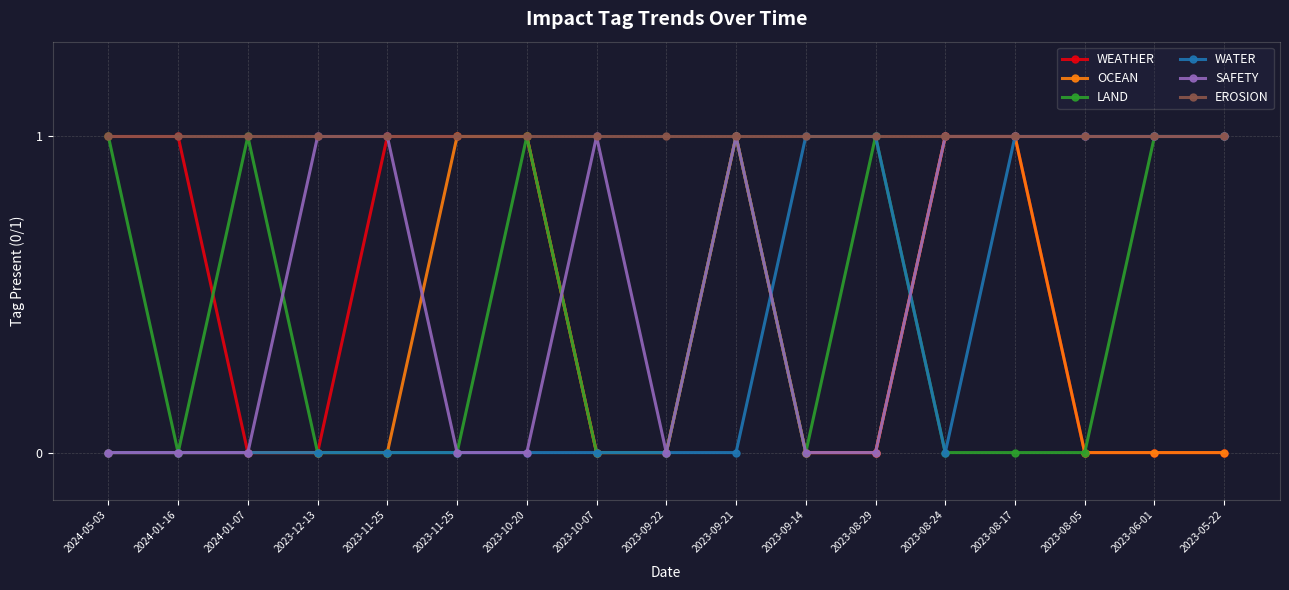

Is this an area chart (filled region under the line)?

No